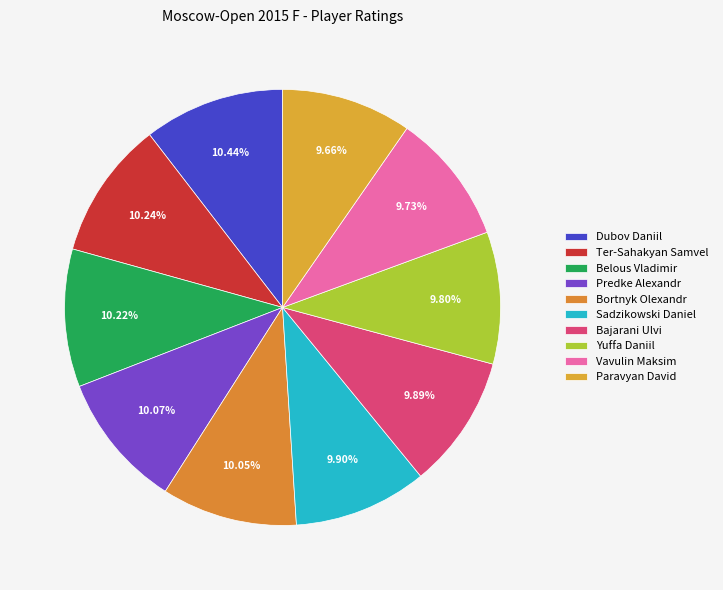

Approximately how many times larger is the value at Yuffa Daniil compared to Belous Vladimir?

1.0